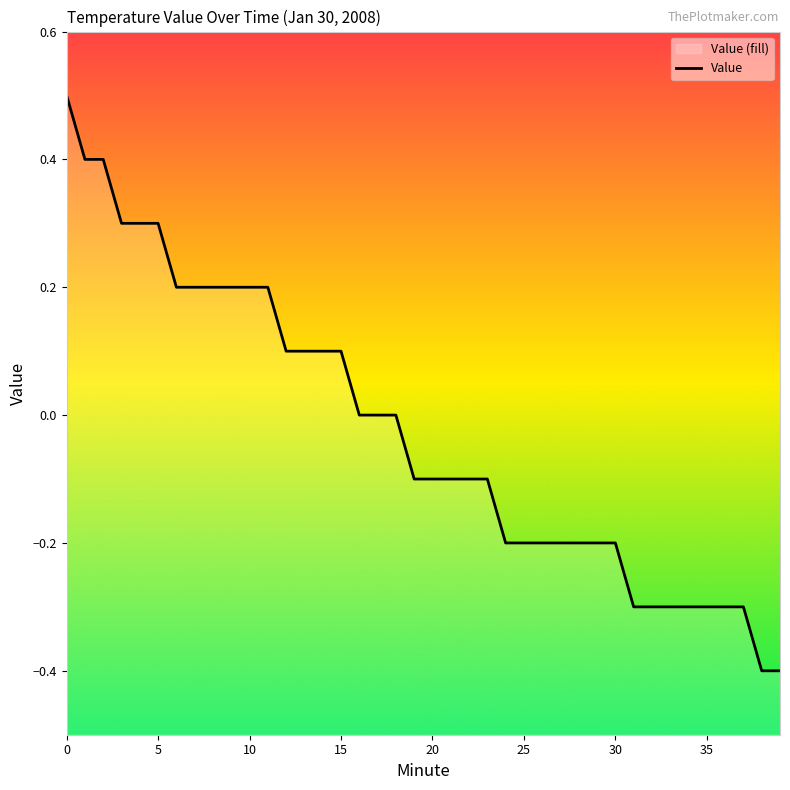

Which has a higher value, 25 or 33?

25